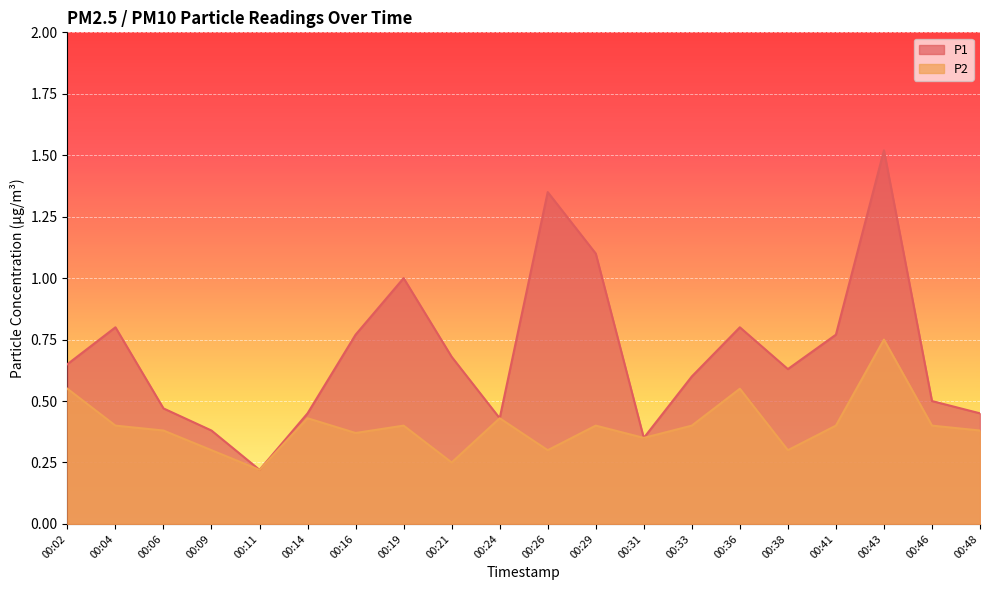

List the labels in order of P1 value, smallest first.

00:11, 00:31, 00:09, 00:24, 00:14, 00:48, 00:06, 00:46, 00:33, 00:38, 00:02, 00:21, 00:16, 00:41, 00:04, 00:36, 00:19, 00:29, 00:26, 00:43